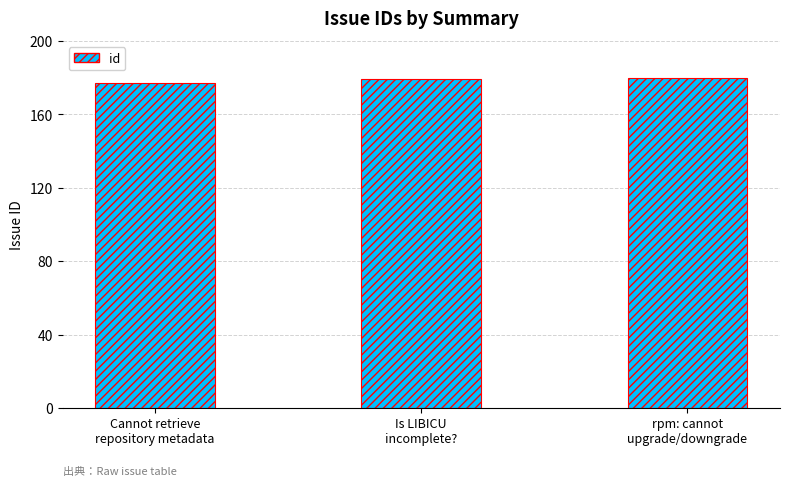

What is the greatest value displayed?

180